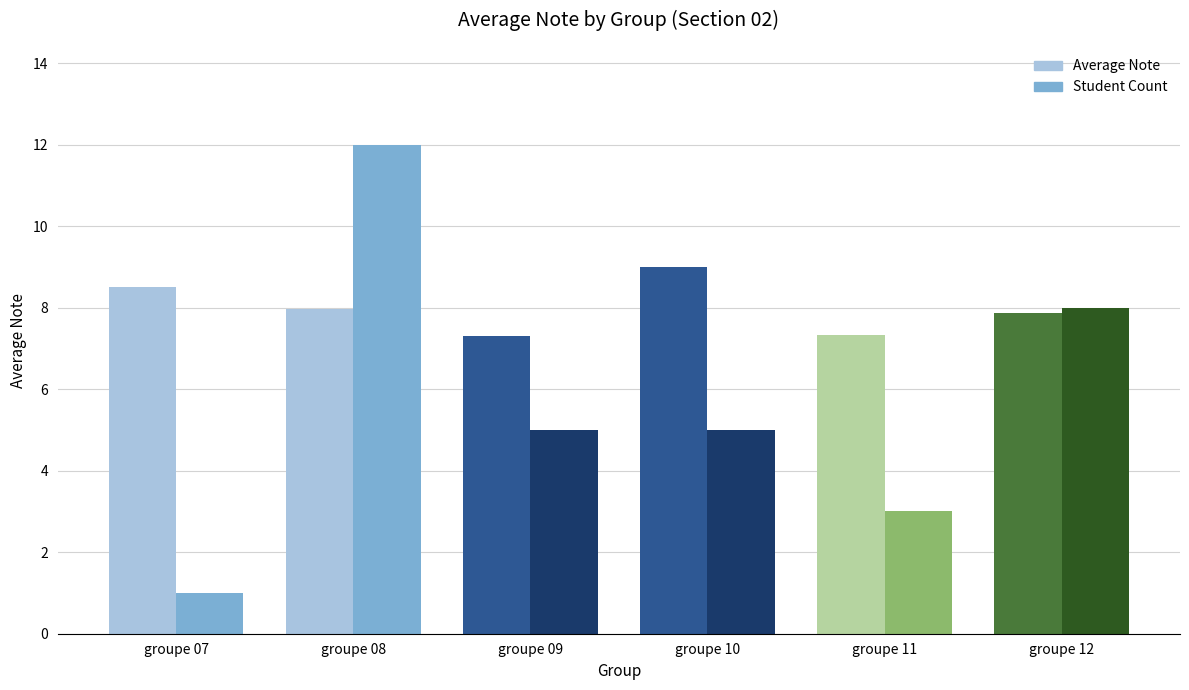

Reading left to right, extract all data points from this chart.

Average Note: groupe 07=8.5	groupe 08=8.0	groupe 09=7.3	groupe 10=9.0	groupe 11=7.3	groupe 12=7.9
Student Count: groupe 07=1.0	groupe 08=12.0	groupe 09=5.0	groupe 10=5.0	groupe 11=3.0	groupe 12=8.0